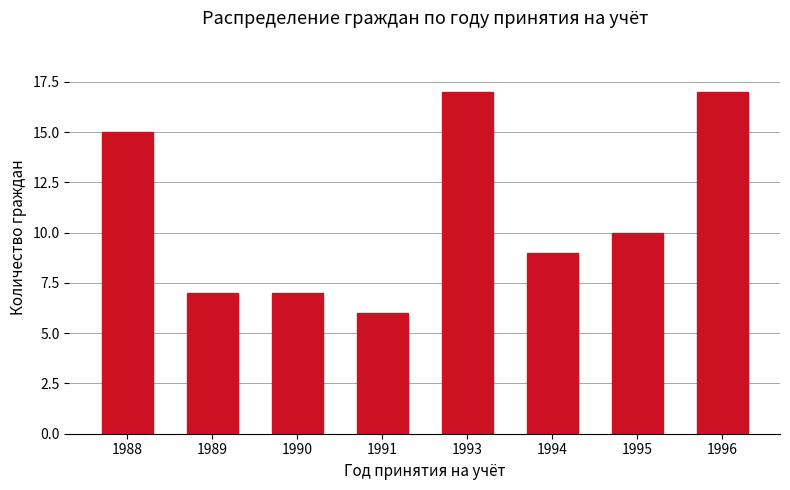

The value at 1990 is 3. True or false?

False